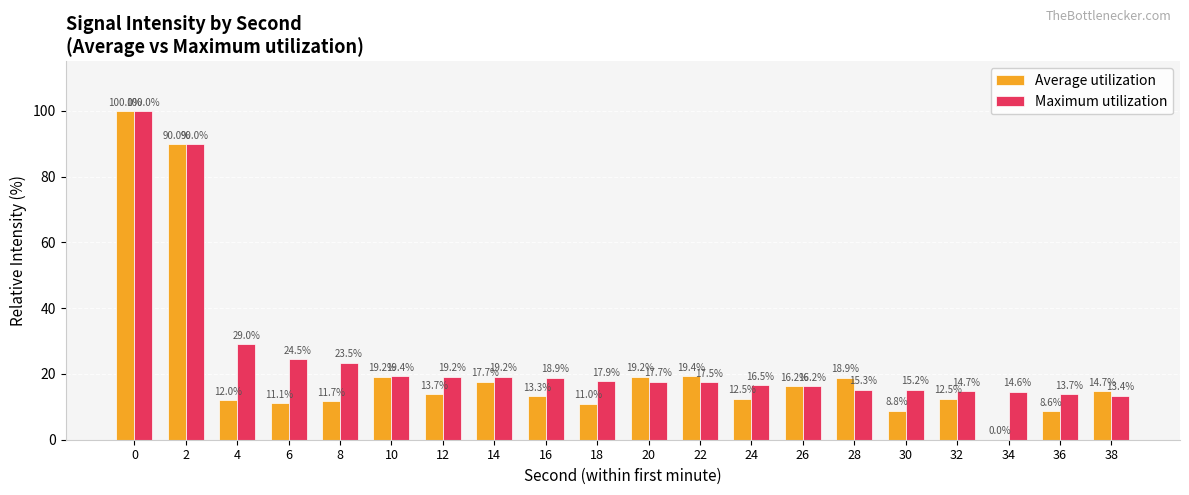

What value does the Maximum utilization series have at 18?

17.9